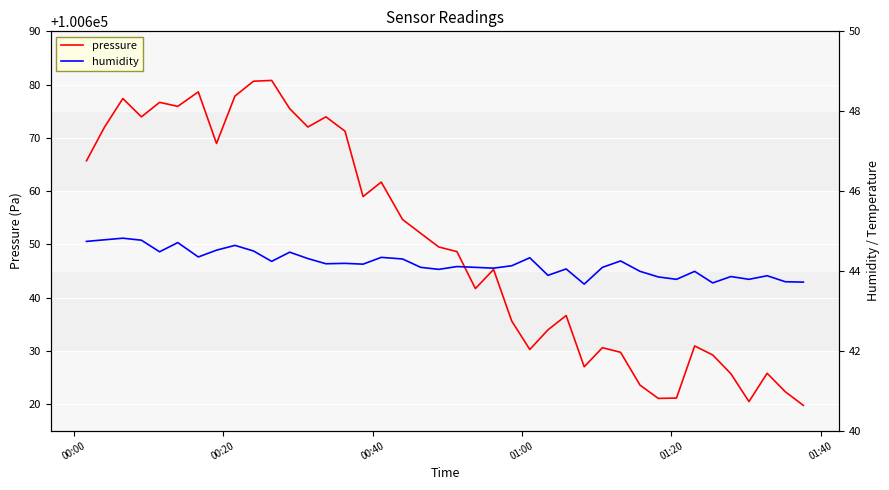

What is the highest value of the pressure series?

100680.8